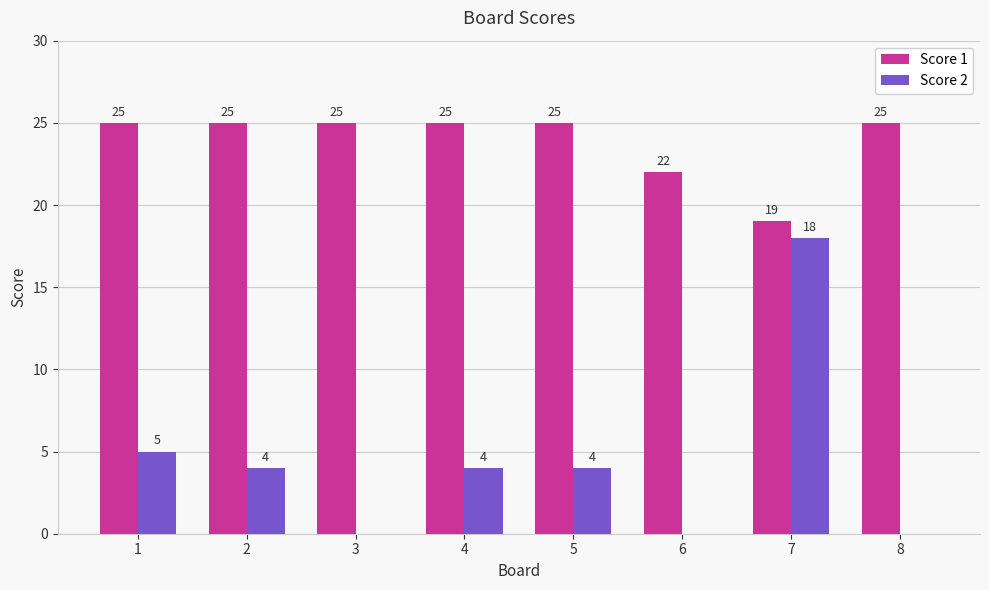

At which category is the sum across all series the highest?

7